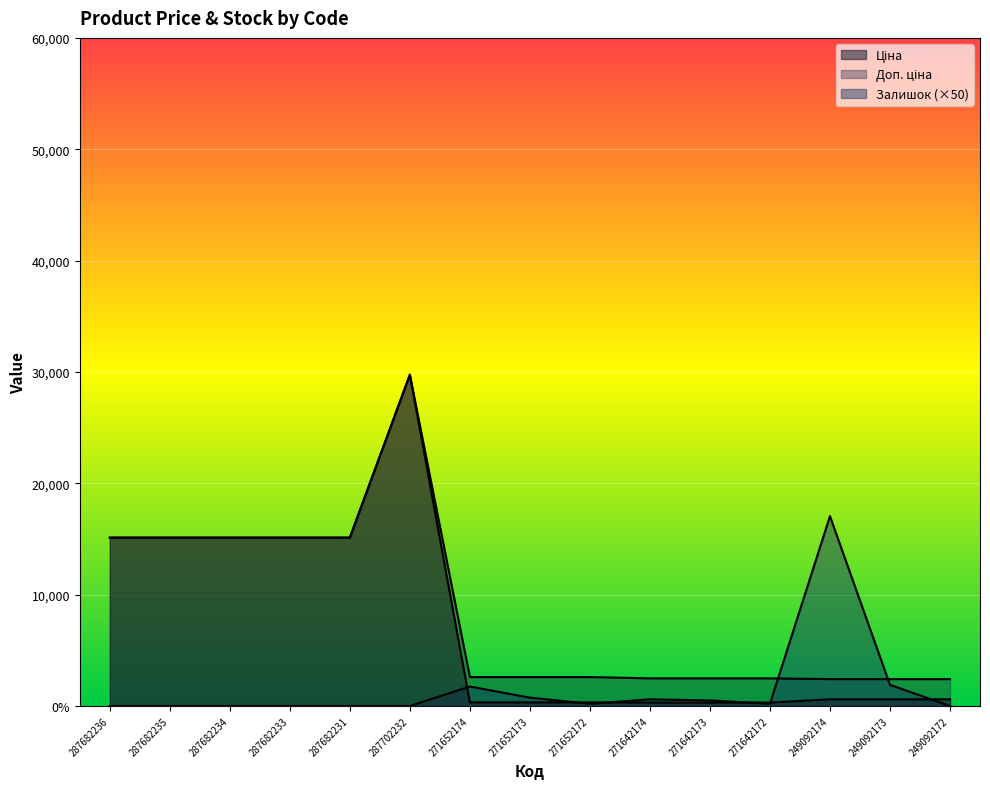

True or false: Залишок and Доп. ціна cross at least once.

True